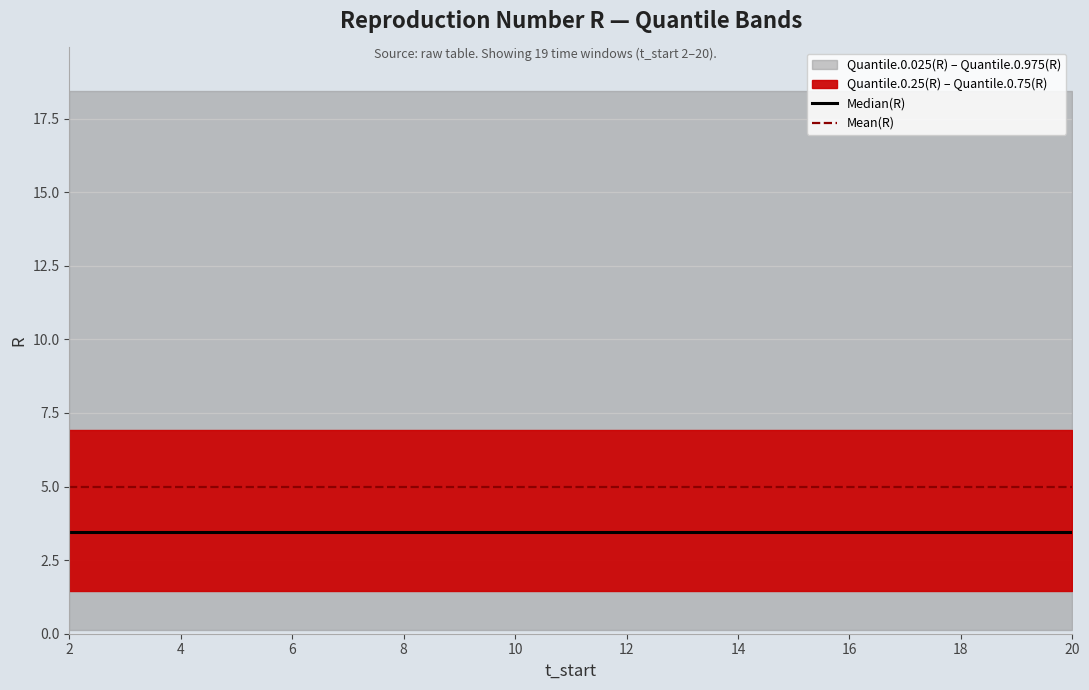

Rank the series by their maximum value, from highest to lowest.

Mean(R), Median(R)